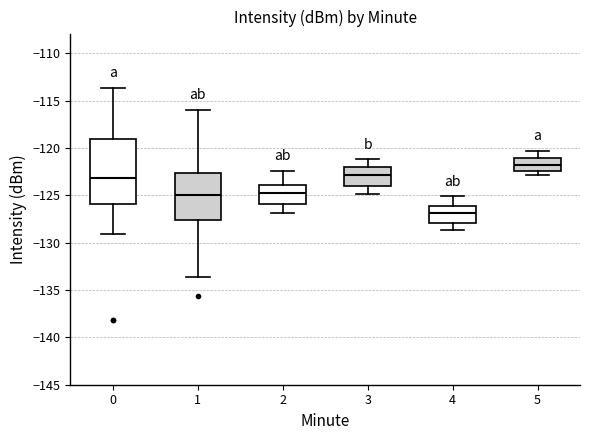

Reading left to right, transcribe this box plot: for each box, give where its median line is, the range the box spans, and where its two whiskers end, as read against the y-axis. The values are not printed on the chart, so give them approximately, as read against the axis.

0: median -123.0, box -126.0 to -119.0, whiskers -129.0 to -113.5
1: median -125.0, box -127.5 to -122.5, whiskers -133.5 to -116.0
2: median -124.5, box -126.0 to -124.0, whiskers -127.0 to -122.5
3: median -123.0, box -124.0 to -122.0, whiskers -125.0 to -121.0
4: median -127.0, box -128.0 to -126.0, whiskers -128.5 to -125.0
5: median -122.0, box -122.5 to -121.0, whiskers -123.0 to -120.5